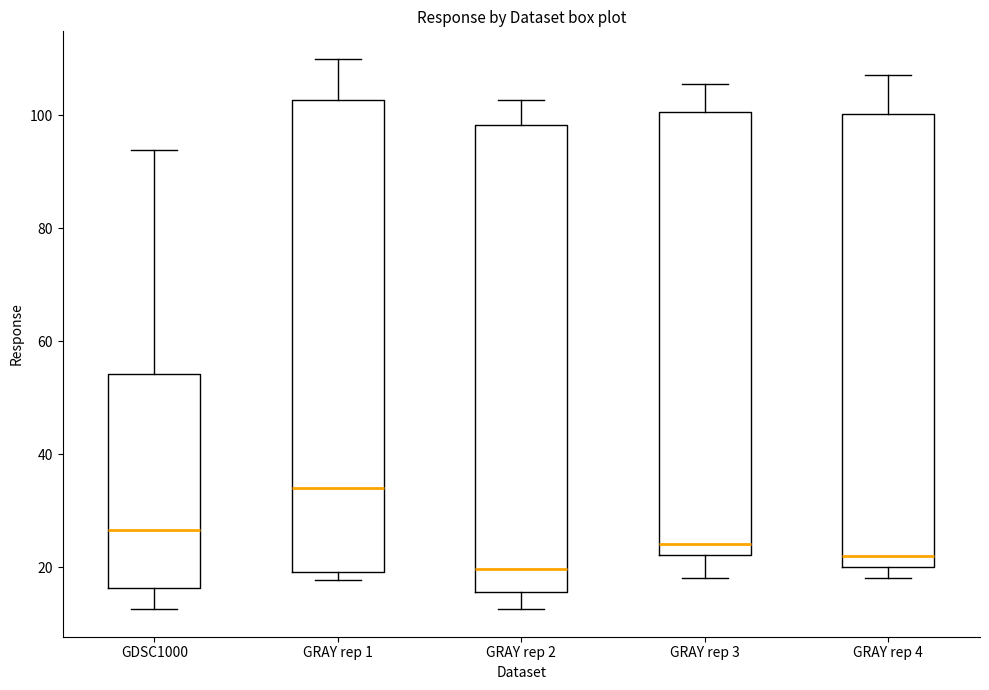

Reading left to right, read every box against the y-axis: the position of its median line, the range the box covers, and the ends of its whiskers. The values are not printed on the chart, so give them approximately, as read against the axis.

GDSC1000: median 26, box 16 to 54, whiskers 12 to 94
GRAY rep 1: median 34, box 20 to 102, whiskers 18 to 110
GRAY rep 2: median 20, box 16 to 98, whiskers 12 to 102
GRAY rep 3: median 24, box 22 to 100, whiskers 18 to 106
GRAY rep 4: median 22, box 20 to 100, whiskers 18 to 108